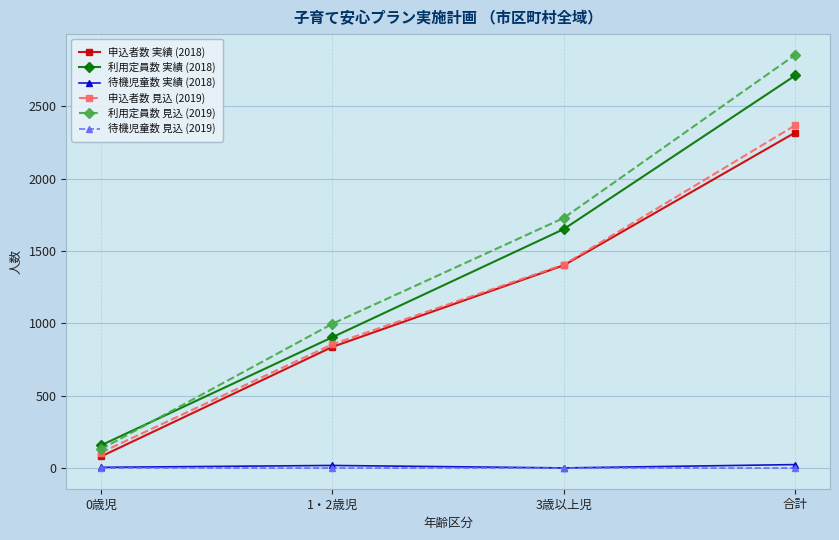

What position from the right is 合計?

1